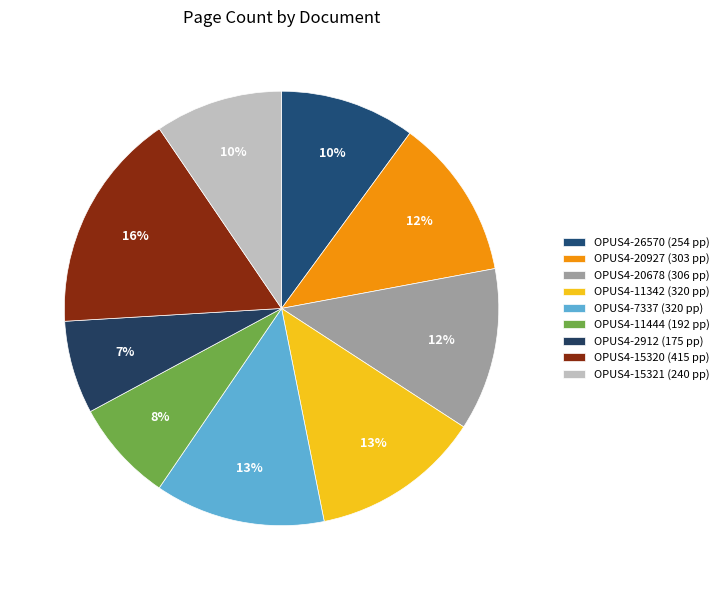

How many segments does this pie chart have?

9